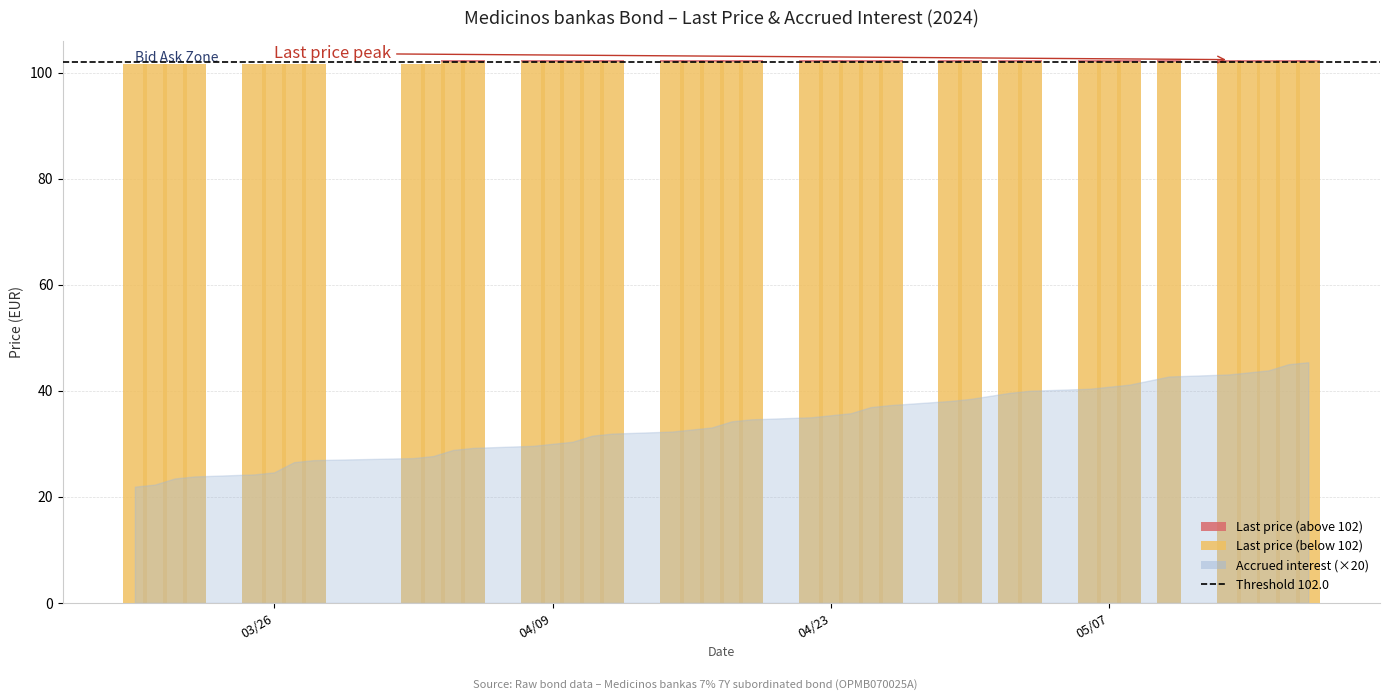

What is the difference between the maximum and second lowest values in the Last price series?

0.8